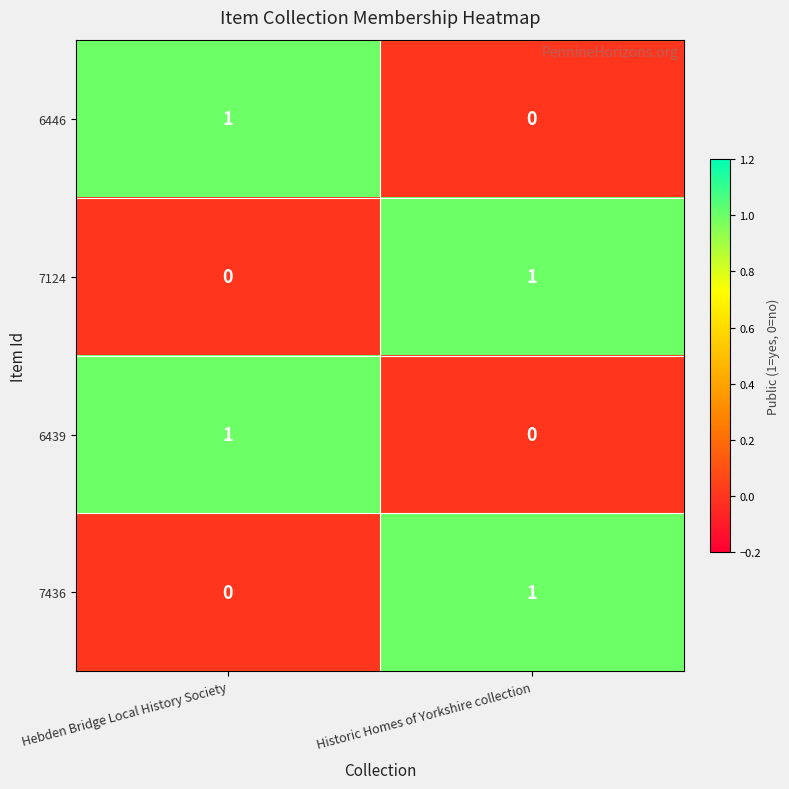

At which label is 6439 closest to 0?

Historic Homes of Yorkshire collection